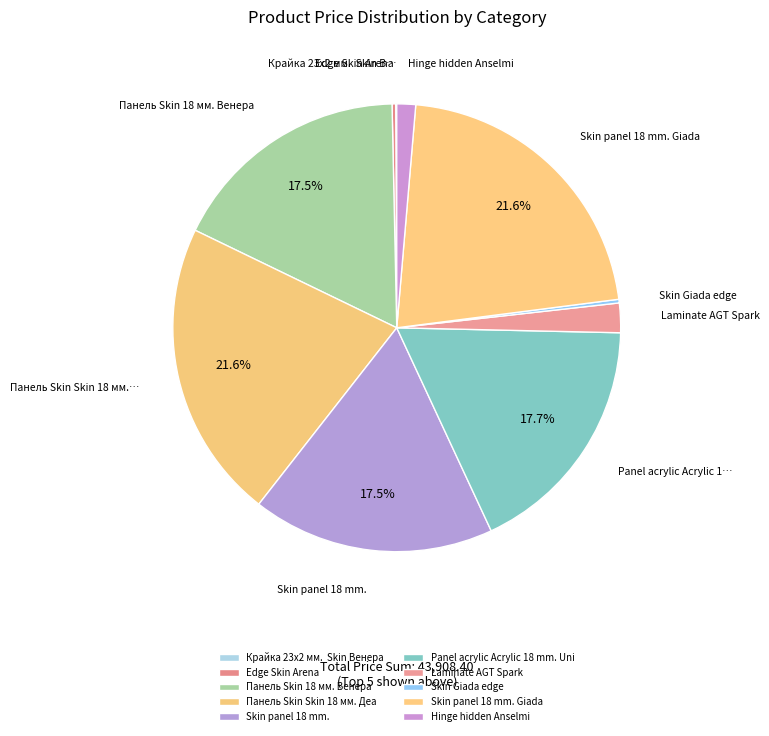

What percentage is NOT represented by Panel acrylic Acrylic 18 mm. Uni?

82.3%